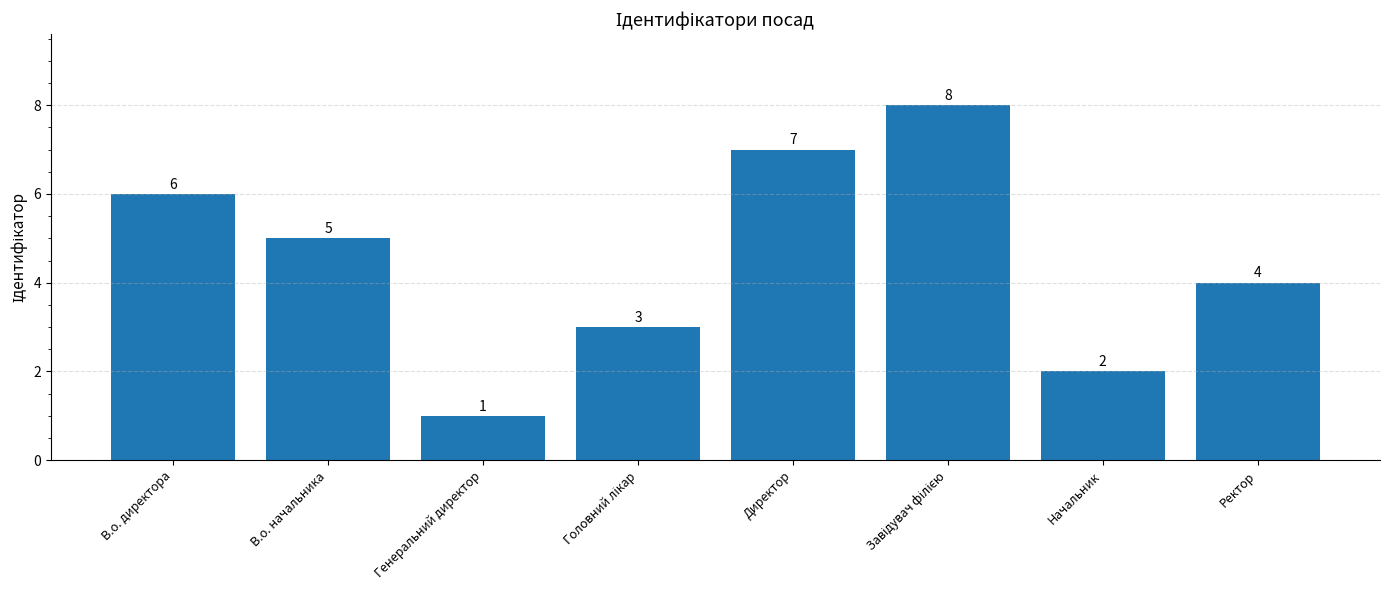

What value does the data have at Директор?

7